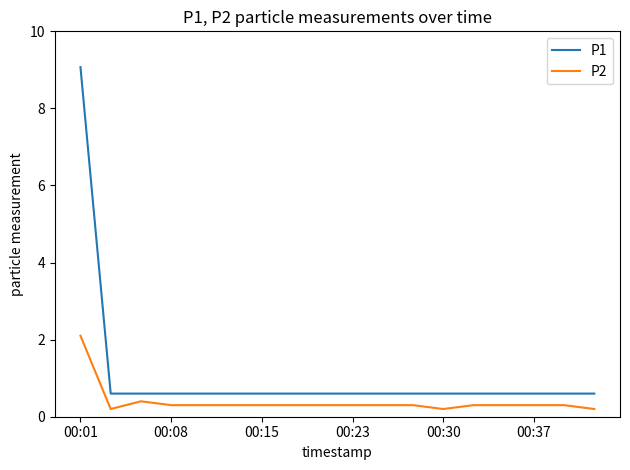

List the series in order of their peak value, highest first.

P1, P2